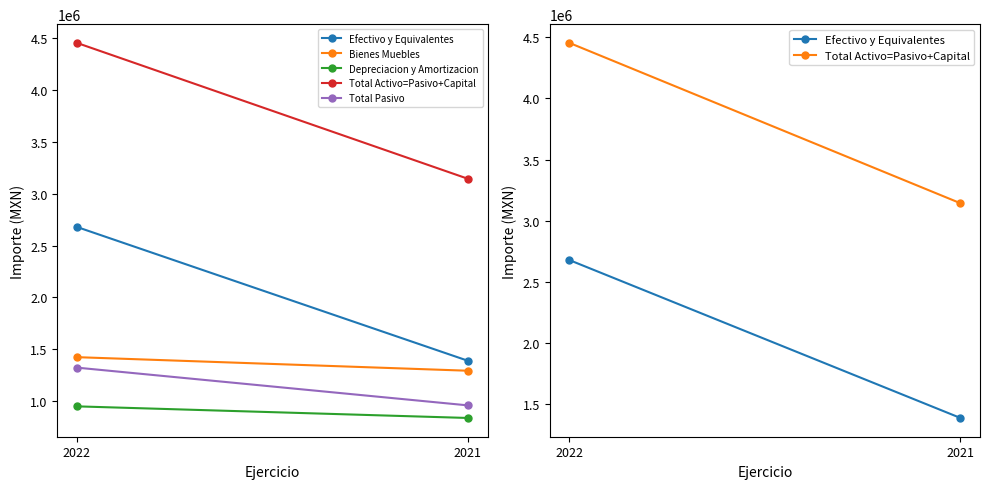

What is the approximate value of Efectivo y Equivalentes at 2021?

1389630.0